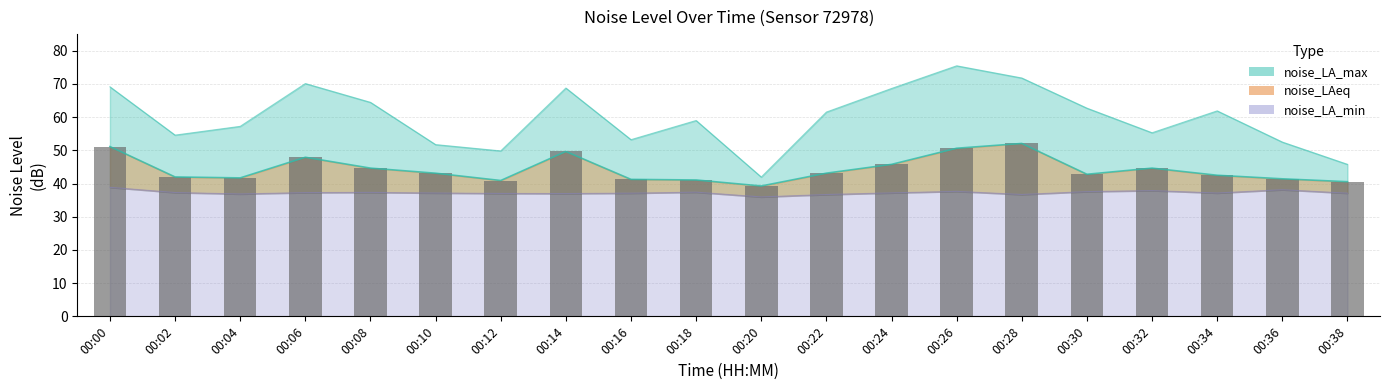

Reading left to right, extract all data points from this chart.

noise_LA_max: 00:00=69.1	00:02=54.6	00:04=57.2	00:06=70.1	00:08=64.5	00:10=51.7	00:12=49.8	00:14=68.8	00:16=53.2	00:18=59.0	00:20=42.0	00:22=61.5	00:24=68.6	00:26=75.5	00:28=71.8	00:30=62.7	00:32=55.3	00:34=61.9	00:36=52.5	00:38=45.8
noise_LAeq: 00:00=51.1	00:02=42.0	00:04=41.7	00:06=47.9	00:08=44.6	00:10=43.1	00:12=40.9	00:14=49.6	00:16=41.2	00:18=41.1	00:20=39.3	00:22=43.1	00:24=45.8	00:26=50.6	00:28=52.1	00:30=42.8	00:32=44.6	00:34=42.5	00:36=41.4	00:38=40.5
noise_LA_min: 00:00=38.9	00:02=37.3	00:04=36.9	00:06=37.3	00:08=37.3	00:10=37.1	00:12=37.0	00:14=37.0	00:16=37.1	00:18=37.4	00:20=36.0	00:22=36.7	00:24=37.2	00:26=37.6	00:28=36.7	00:30=37.6	00:32=37.9	00:34=37.1	00:36=38.1	00:38=37.1